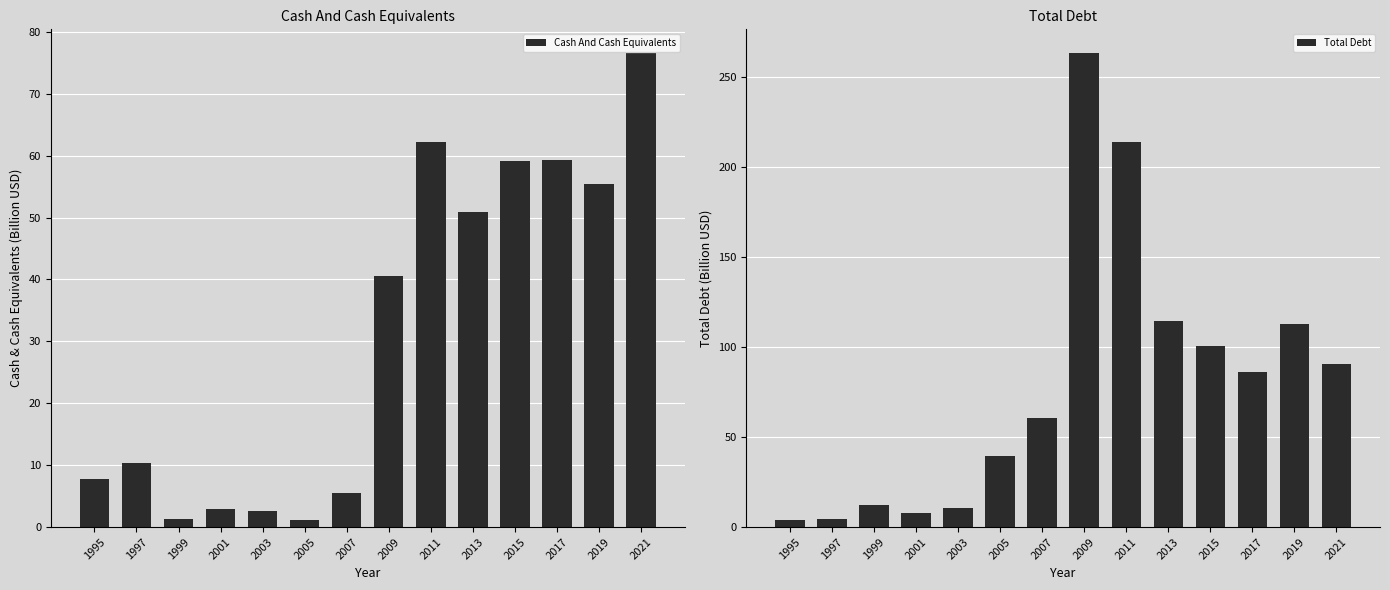

Rank the series by their average value, from lowest to highest.

Cash And Cash Equivalents, Total Debt